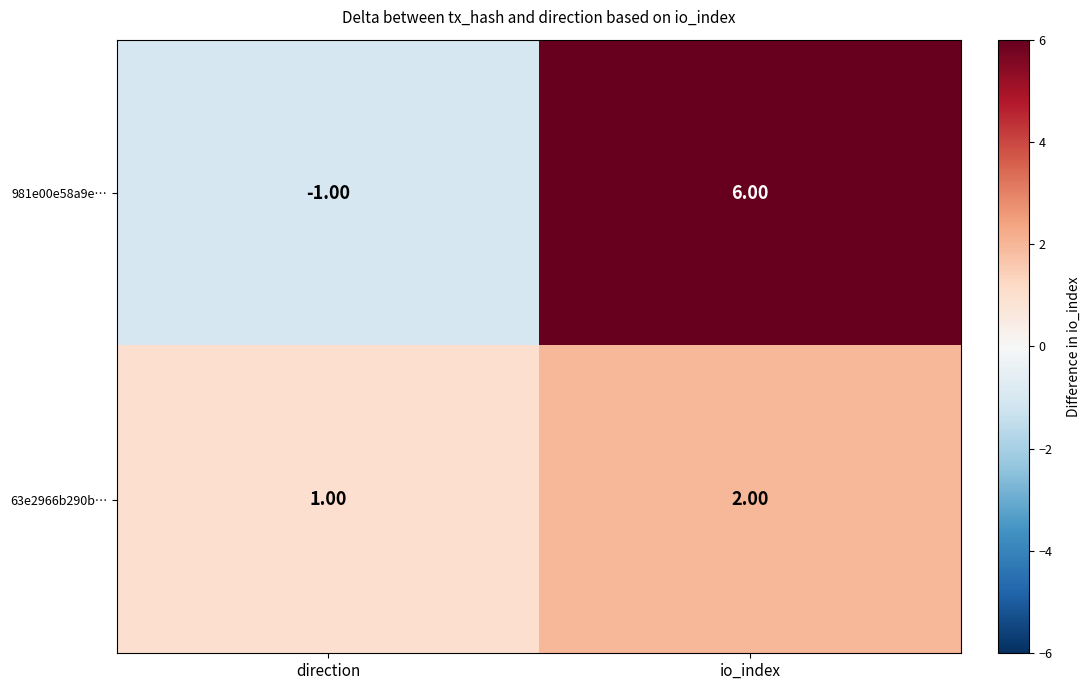

Which label corresponds to the smallest value in the chart?

direction